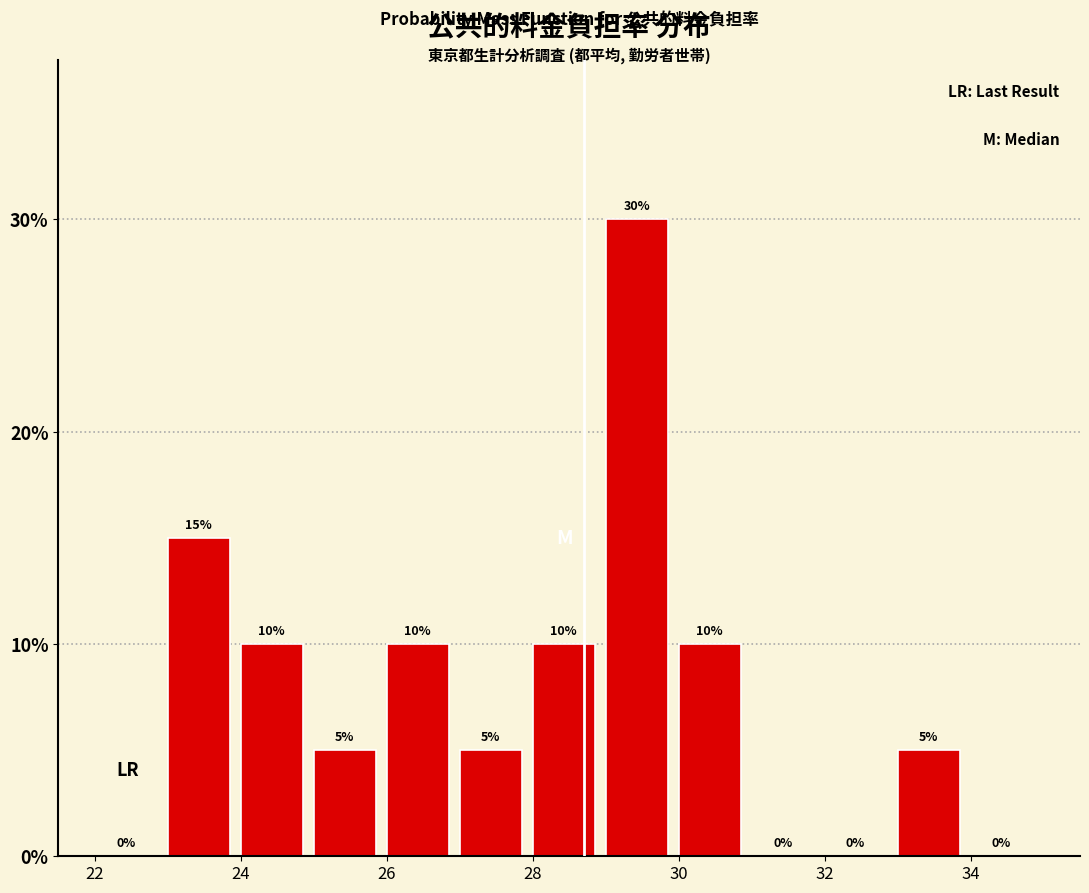

What is the height of the bar covering 30 to 31 on the x-axis?

10